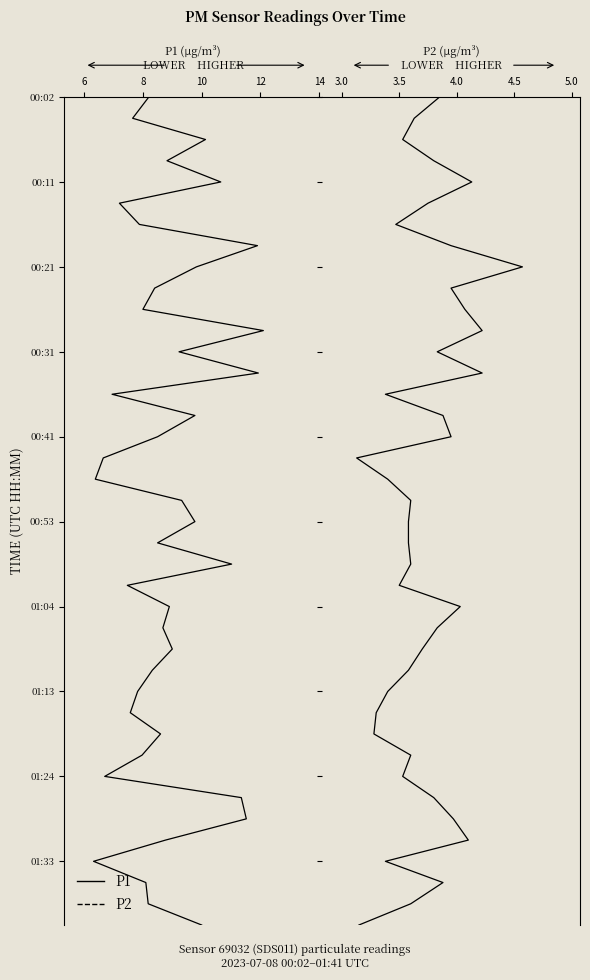

How many categories are shown in the chart?

40